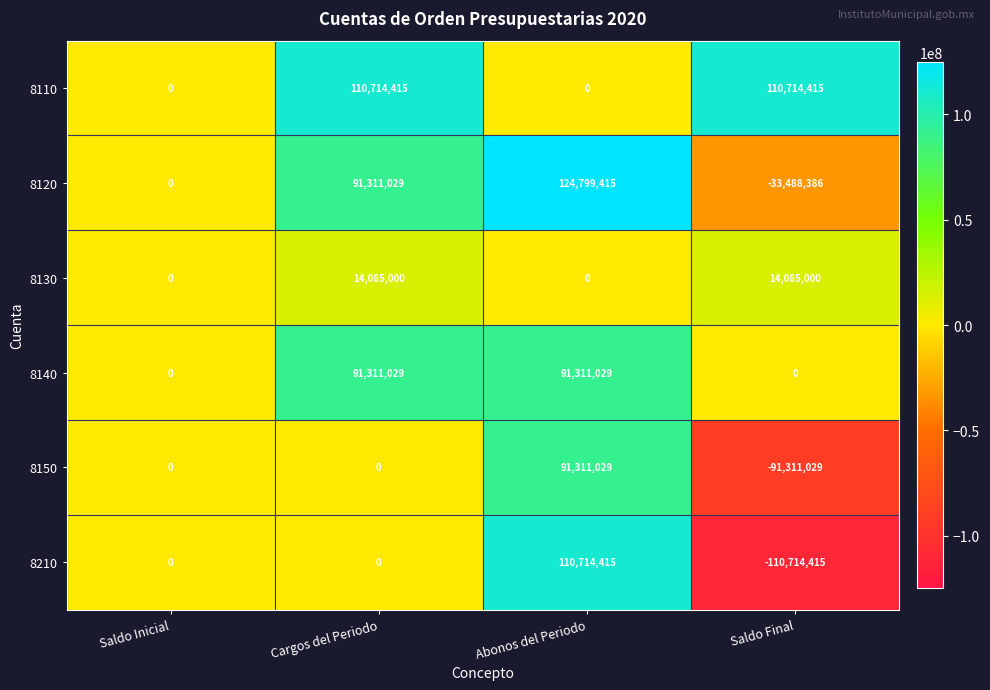

Which category has the lowest value across all series?

Saldo Final